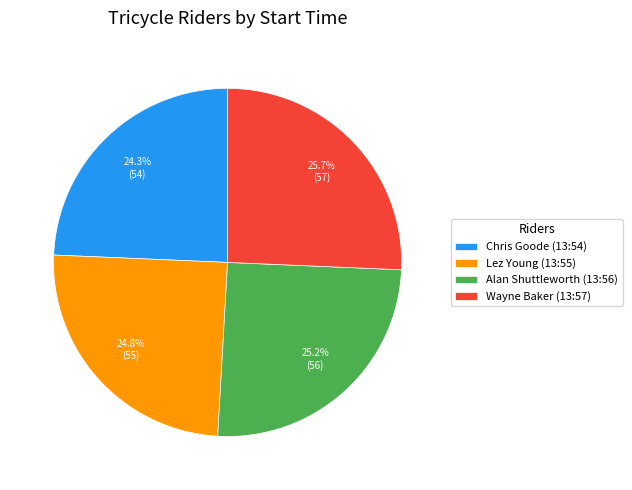

True or false: Wayne Baker (13:57) accounts for 34% of the total.

False